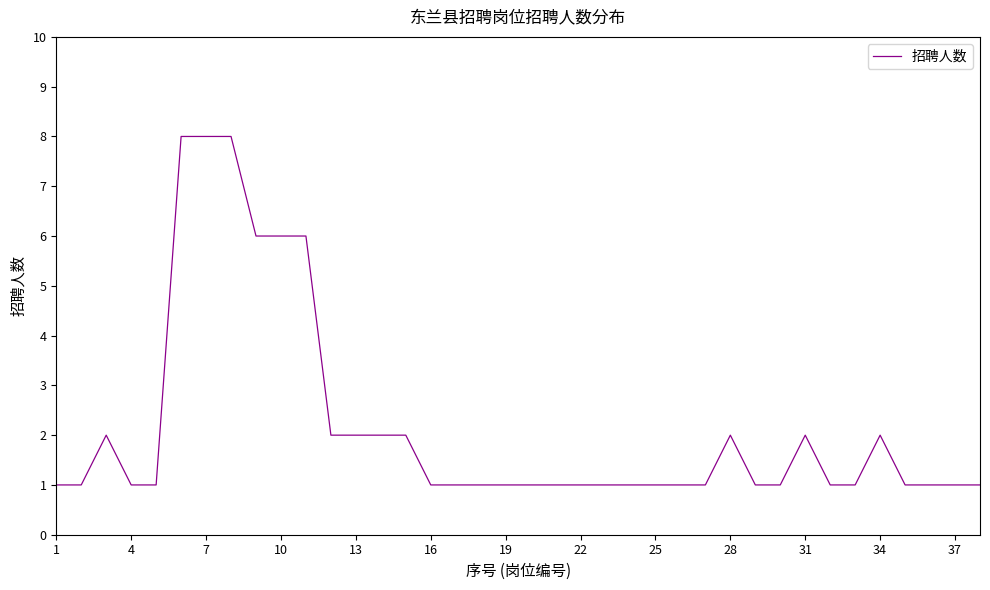

What is the maximum value shown in the chart?

8